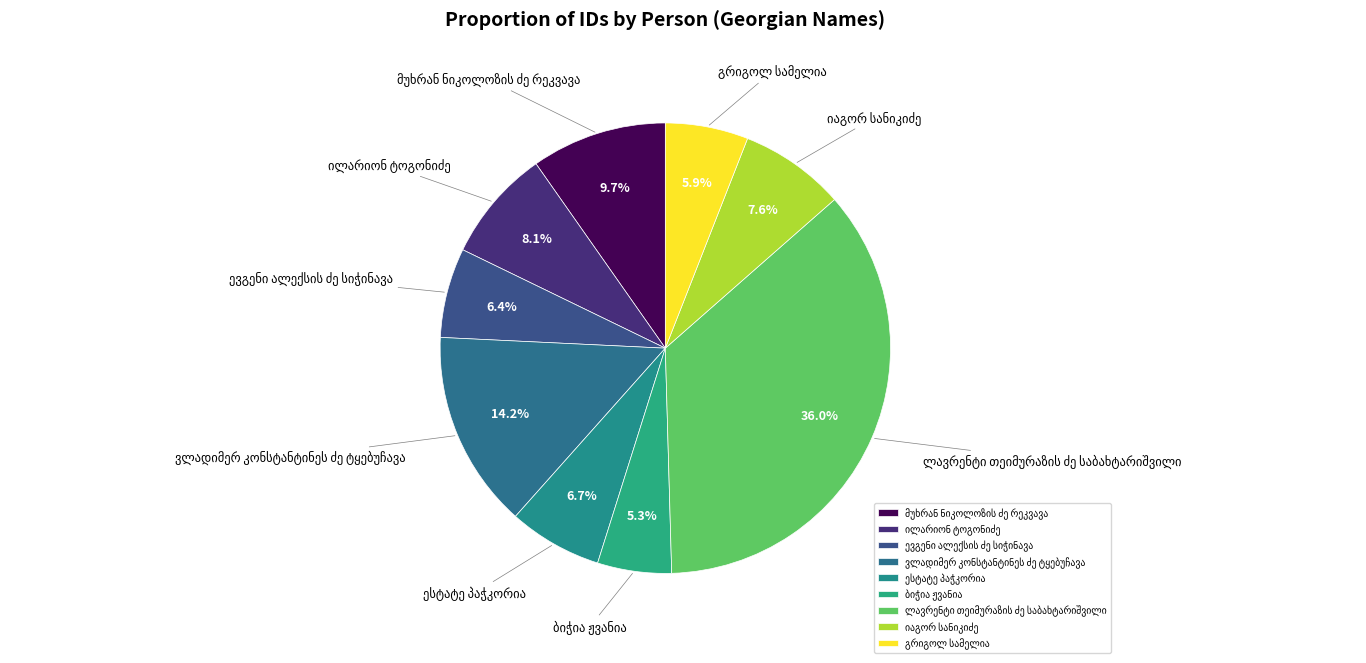

How many slices are in this pie chart?

9